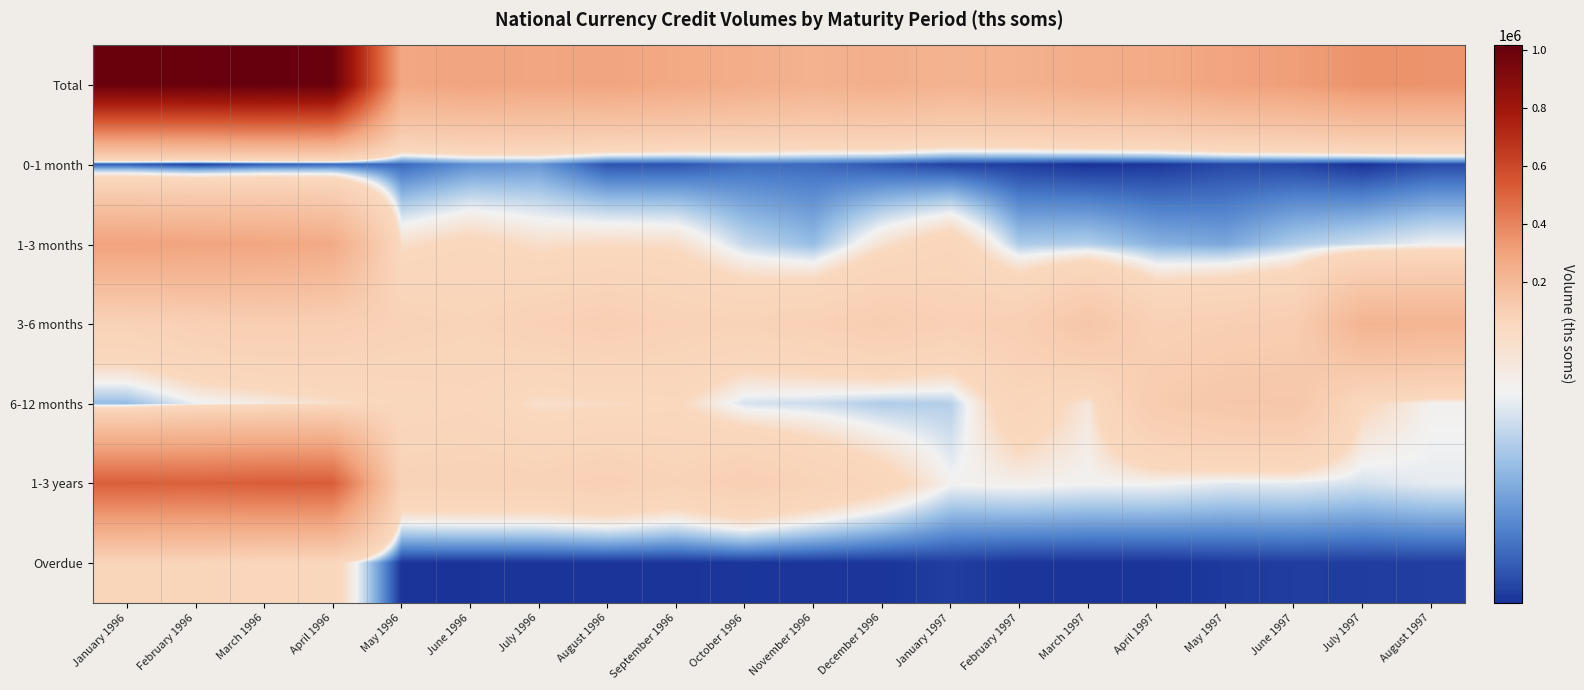

Reading left to right, extract all data points from this chart.

Total: January 1996=999070.9	February 1996=1002789.2	March 1996=1016175.2	April 1996=999145.0	May 1996=279508.8	June 1996=293075.5	July 1996=284640.9	August 1996=291447.9	September 1996=272579.9	October 1996=254283.0	November 1996=235043.5	December 1996=250134.4	January 1997=227595.1	February 1997=238342.6	March 1997=257226.1	April 1997=264852.1	May 1997=295872.0	June 1997=314010.4	July 1997=352920.0	August 1997=350106.9
0-1 month: January 1996=7788.0	February 1996=2765.3	March 1996=7685.0	April 1996=9566.0	May 1996=10082.0	June 1996=17478.9	July 1996=19000.8	August 1996=6564.0	September 1996=6840.4	October 1996=10759.0	November 1996=10508.0	December 1996=6905.0	January 1997=3669.0	February 1997=2972.0	March 1997=963.0	April 1997=1920.0	May 1997=4702.0	June 1997=4161.0	July 1997=1165.0	August 1997=4952.5
1-3 months: January 1996=301150.2	February 1996=293859.7	March 1996=285202.6	April 1996=266034.0	May 1996=49887.6	June 1996=56932.5	July 1996=49915.1	August 1996=51814.5	September 1996=50581.4	October 1996=33489.6	November 1996=26840.1	December 1996=48524.1	January 1997=62845.2	February 1997=29948.3	March 1997=30910.0	April 1997=24400.0	May 1997=22322.0	June 1997=30386.2	July 1997=34926.1	August 1997=39811.8
3-6 months: January 1996=80466.8	February 1996=88912.8	March 1996=98494.0	April 1996=94181.7	May 1996=80835.5	June 1996=73632.0	July 1996=84341.4	August 1996=92744.6	September 1996=81775.8	October 1996=77775.4	November 1996=84935.6	December 1996=101963.4	January 1997=86052.9	February 1997=93915.9	March 1997=137886.0	April 1997=85132.0	May 1997=94854.0	June 1997=102559.2	July 1997=223401.2	August 1997=222513.7
6-12 months: January 1996=26576.3	February 1996=39297.0	March 1996=44033.1	April 1996=49917.1	May 1996=57404.3	June 1996=62369.1	July 1996=49262.8	August 1996=51410.8	September 1996=54894.3	October 1996=35997.5	November 1996=34591.3	December 1996=30396.4	January 1997=31187.3	February 1997=67992.2	March 1997=45479.0	April 1997=111150.1	May 1997=133534.9	June 1997=135582.5	July 1997=54683.7	August 1997=41182.3
1-3 years: January 1996=511825.3	February 1996=506991.5	March 1996=519679.8	April 1996=518779.2	May 1996=80118.4	June 1996=81511.0	July 1996=80864.8	August 1996=87668.0	September 1996=77250.0	October 1996=94644.5	November 1996=76669.5	December 1996=60874.5	January 1997=40919.7	February 1997=42114.2	March 1997=40660.1	April 1997=40927.0	May 1997=38207.1	June 1997=38507.5	July 1997=35960.0	August 1997=38606.6
Overdue: January 1996=71264.3	February 1996=70962.9	March 1996=61080.7	April 1996=60667.0	May 1996=1181.0	June 1996=1152.0	July 1996=1256.0	August 1996=1246.0	September 1996=1238.0	October 1996=1617.0	November 1996=1499.0	December 1996=1471.0	January 1997=2921.0	February 1997=1400.0	March 1997=1328.0	April 1997=1323.0	May 1997=2252.0	June 1997=2814.0	July 1997=2784.0	August 1997=3040.0